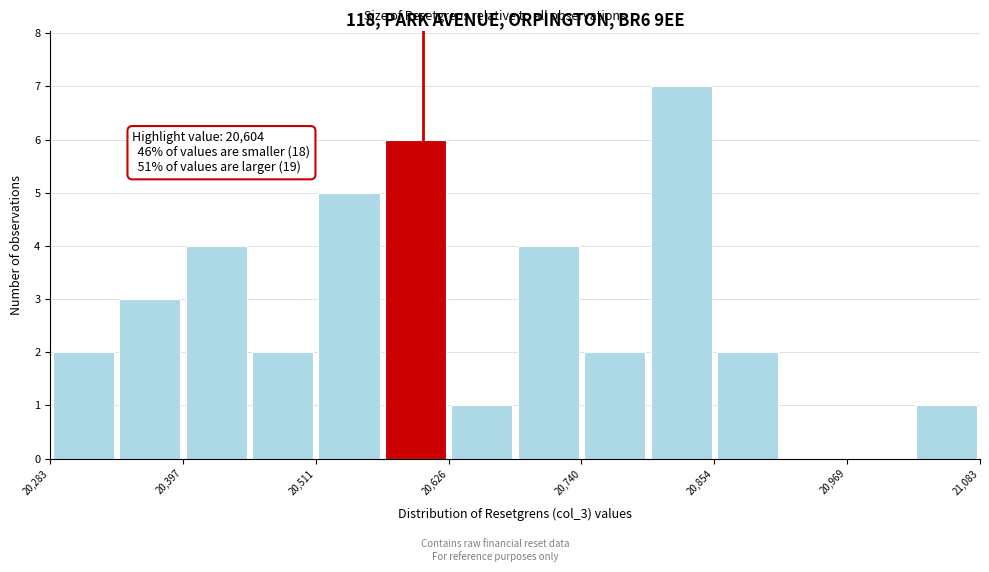

Around what value on the x-axis is the tallest bar? Give the approximate position of its centre, as read against the axis.

20820